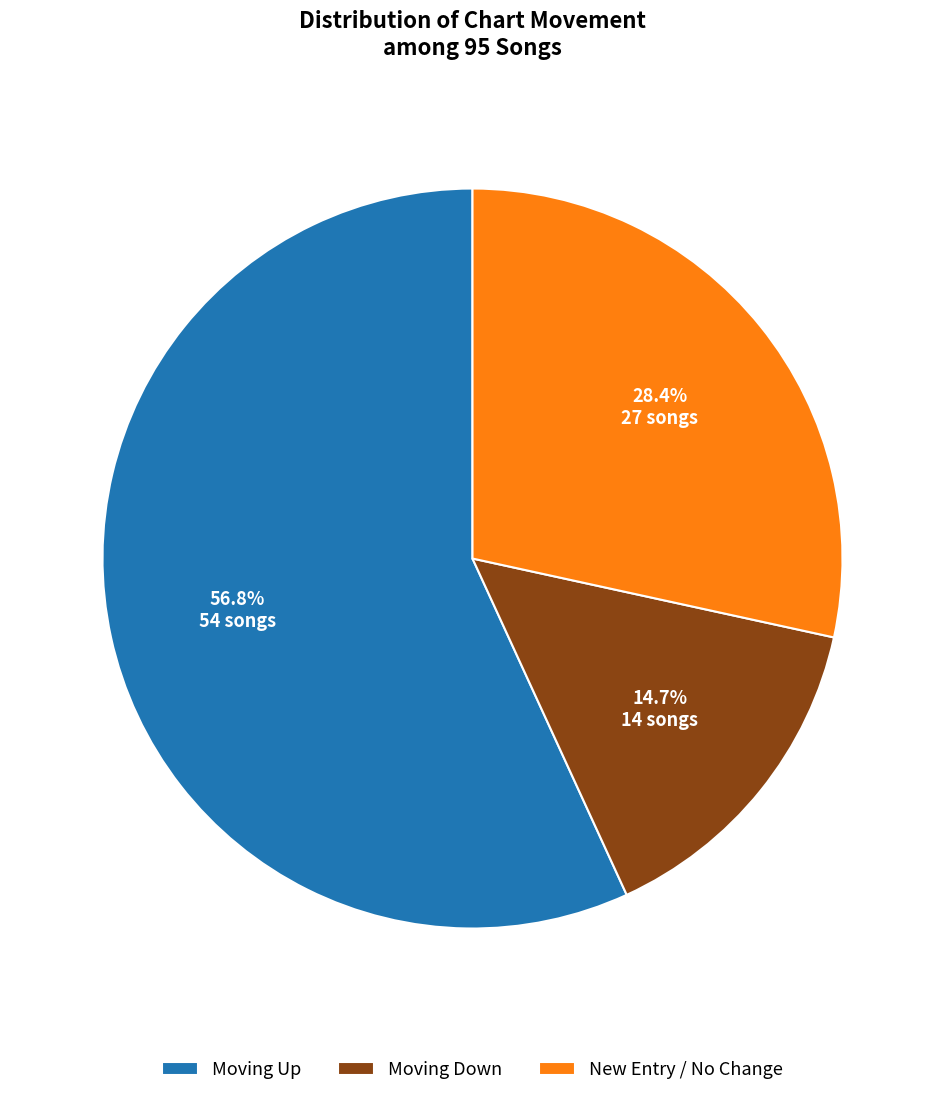

How much of the chart is everything except New Entry / No Change?

71.6%